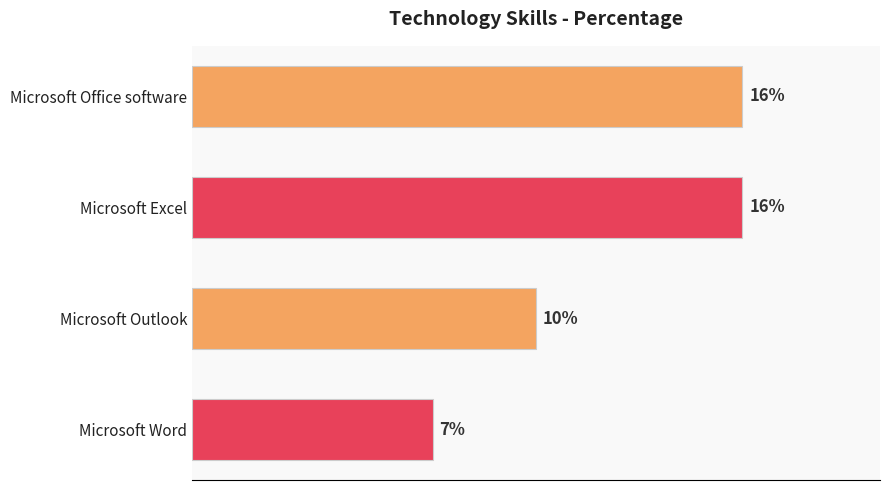

What is the label of the 4th bar from the top?

Microsoft Word